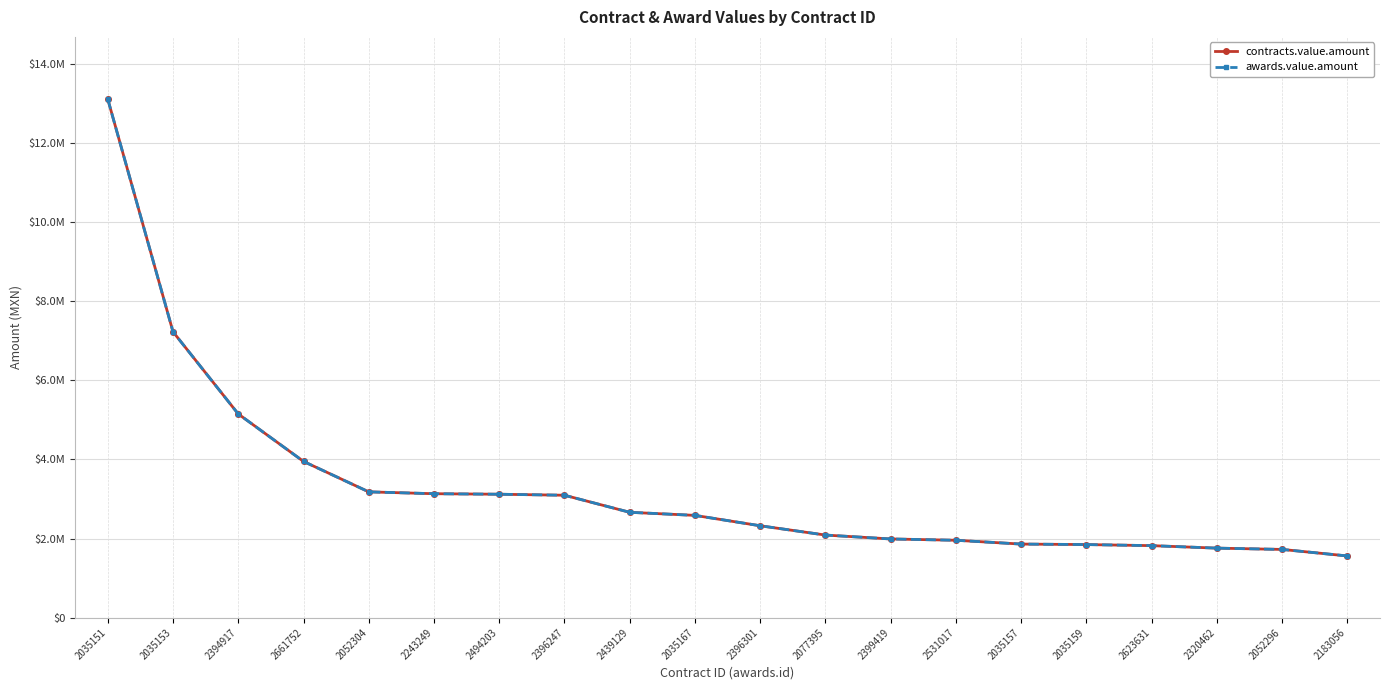

Which label corresponds to the largest value in the chart?

2035151